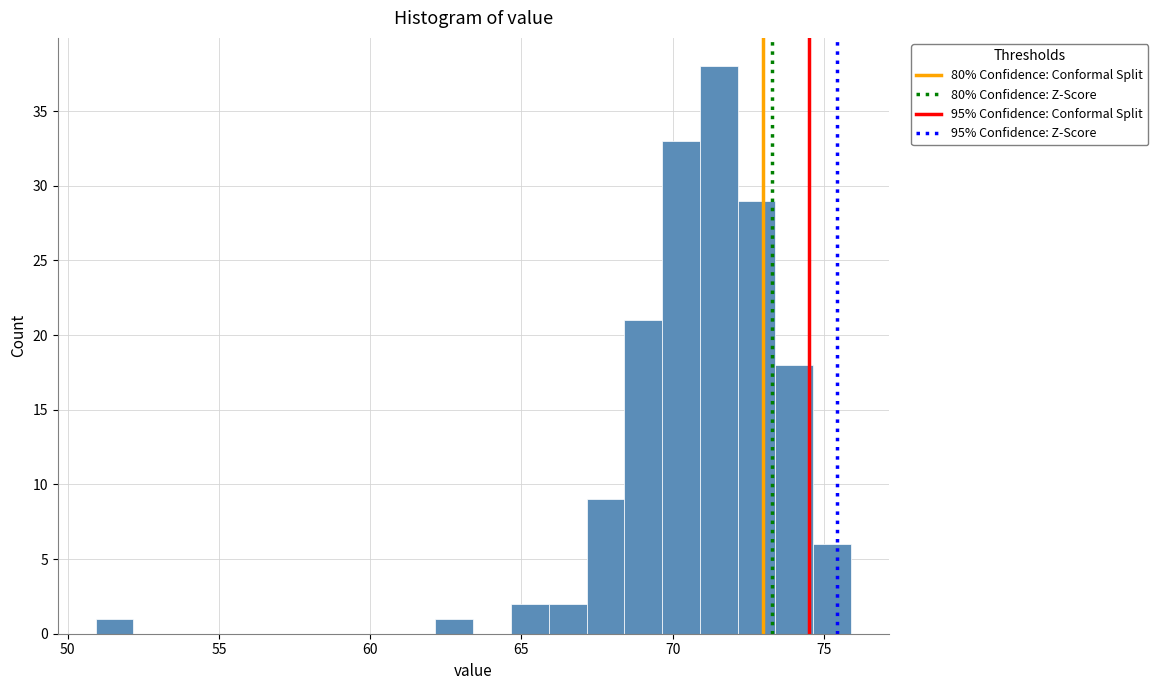

Read against the x-axis, roughly where is the centre of the tallest bar?

71.5